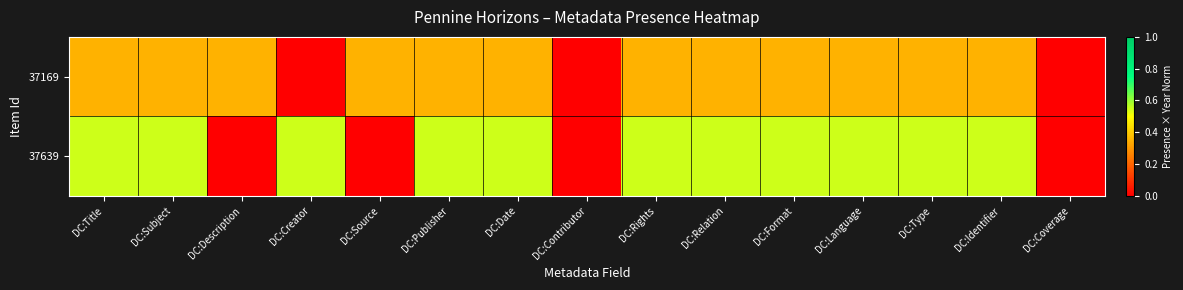

Which series has the widest spread of values?

37639